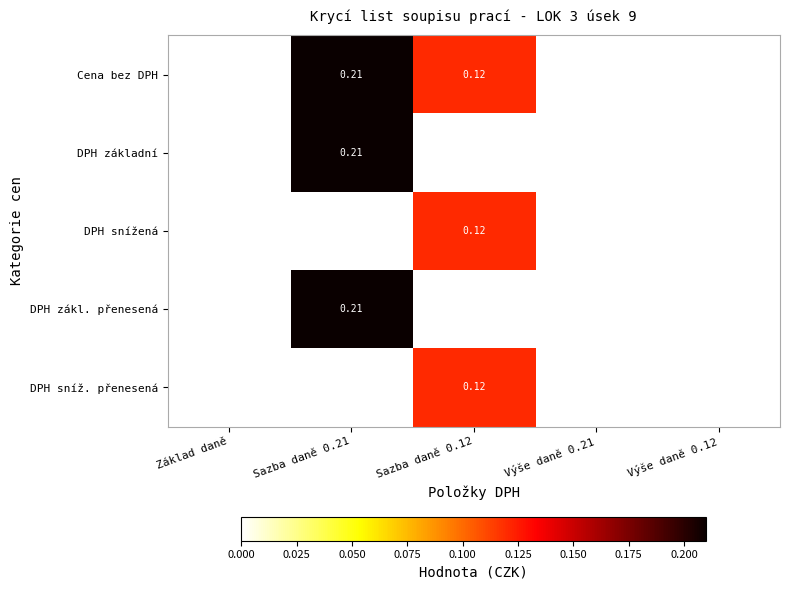

Where is Cena bez DPH nearest to the value 0?

Základ daně